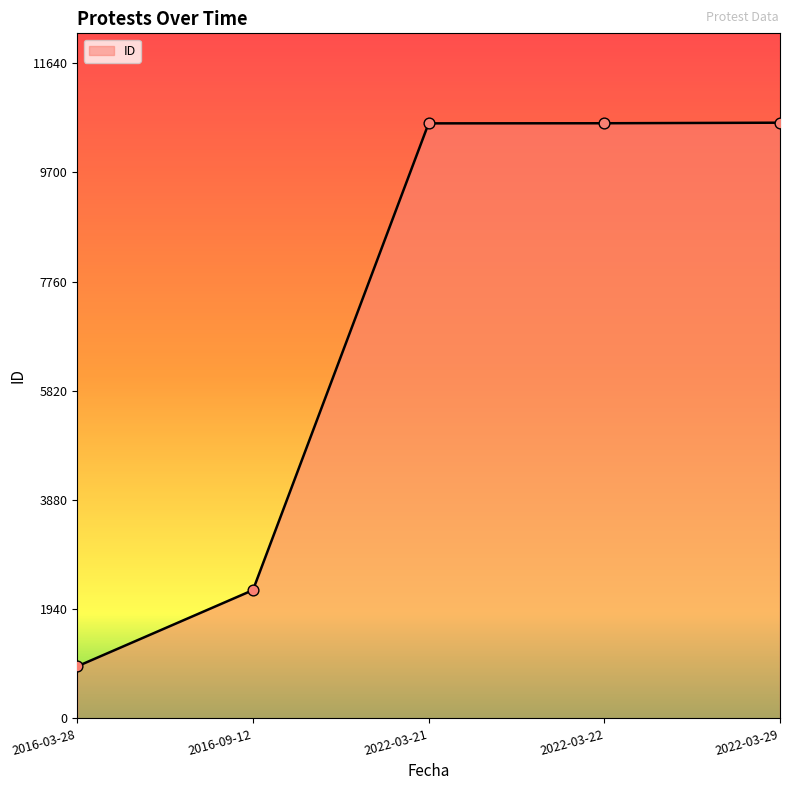

Between 2022-03-29 and 2016-09-12, which is larger?

2022-03-29